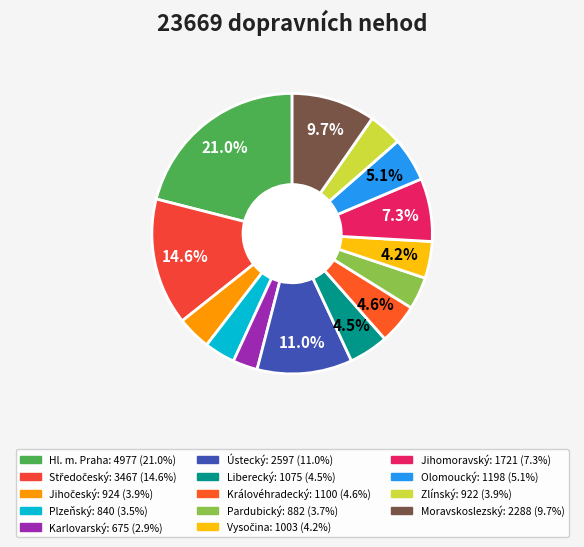

True or false: Jihočeský accounts for 4% of the total.

True